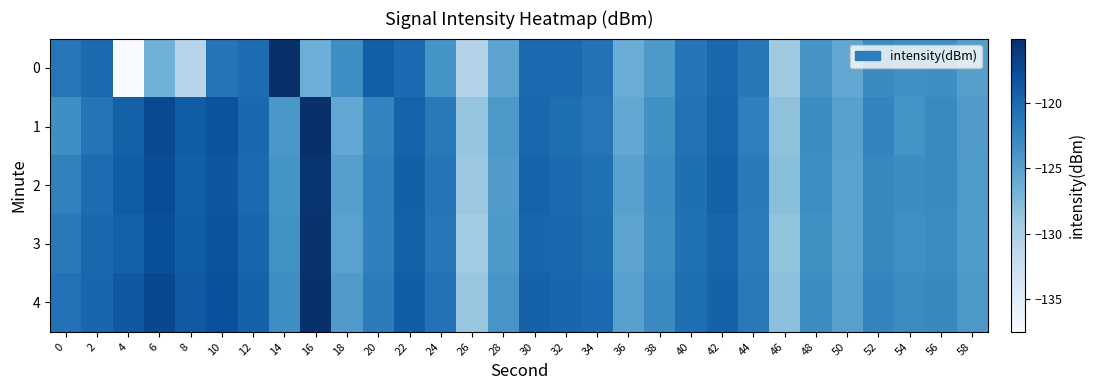

At which category is the sum across all series the highest?

16